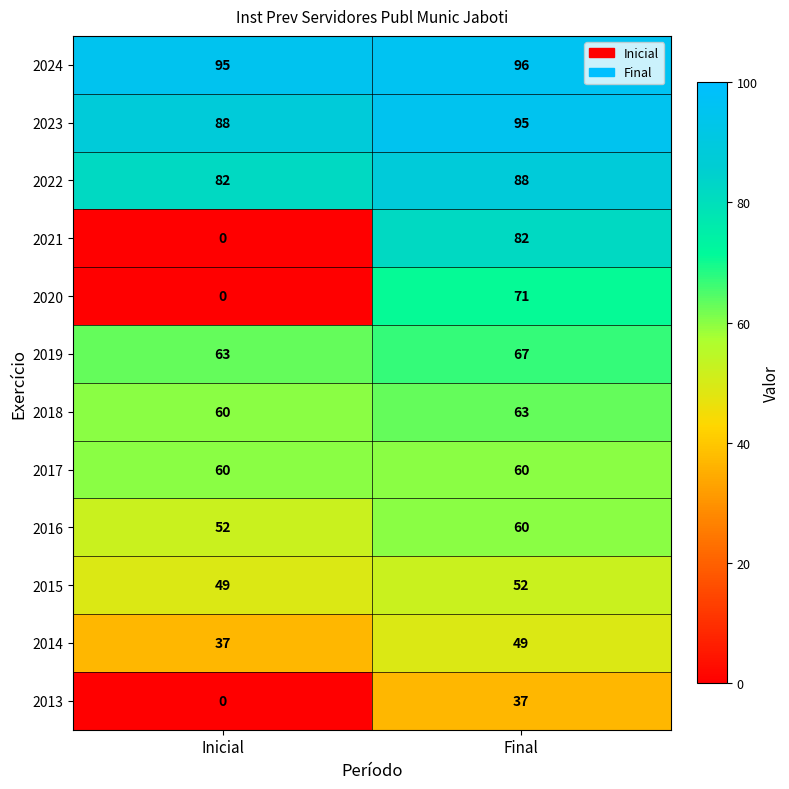

The value of 2023 at Final is 95. True or false?

True